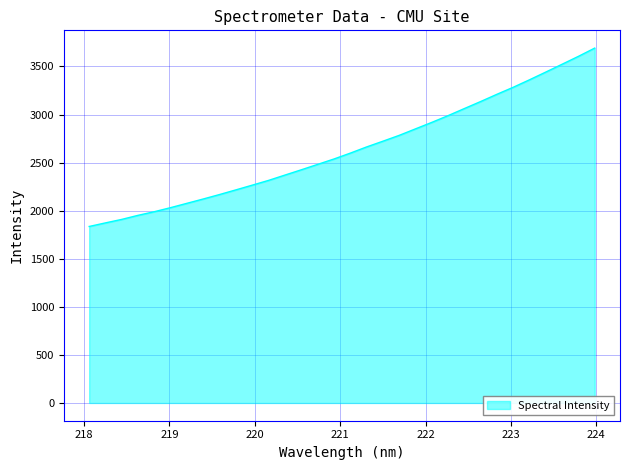

What is the maximum value shown in the chart?

3691.2